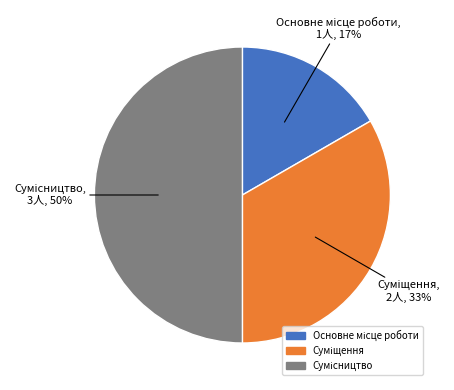

To the nearest percent, what is the difference between the largest and smallest slice percentages?

33%